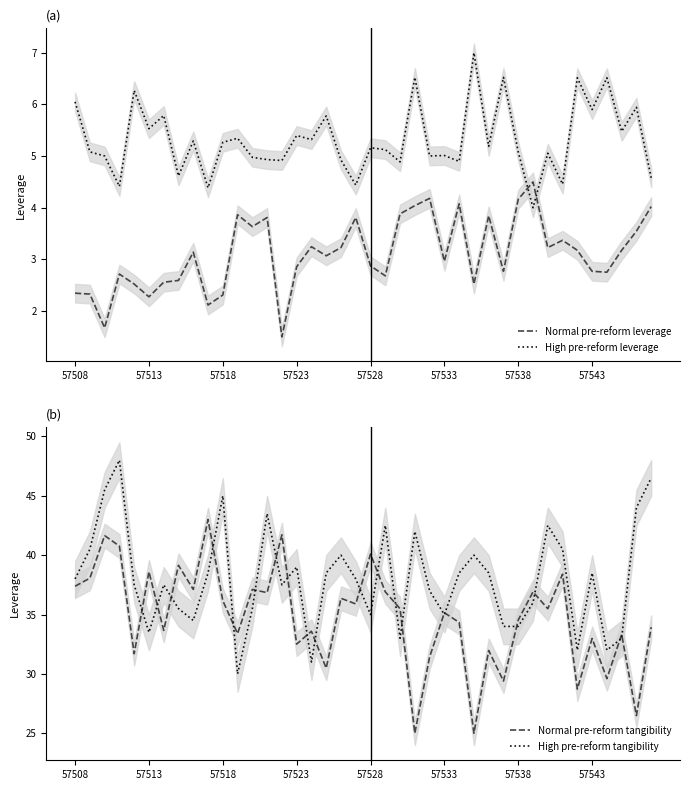

The value of Normal pre-reform leverage at 57538 is 4.2. True or false?

True